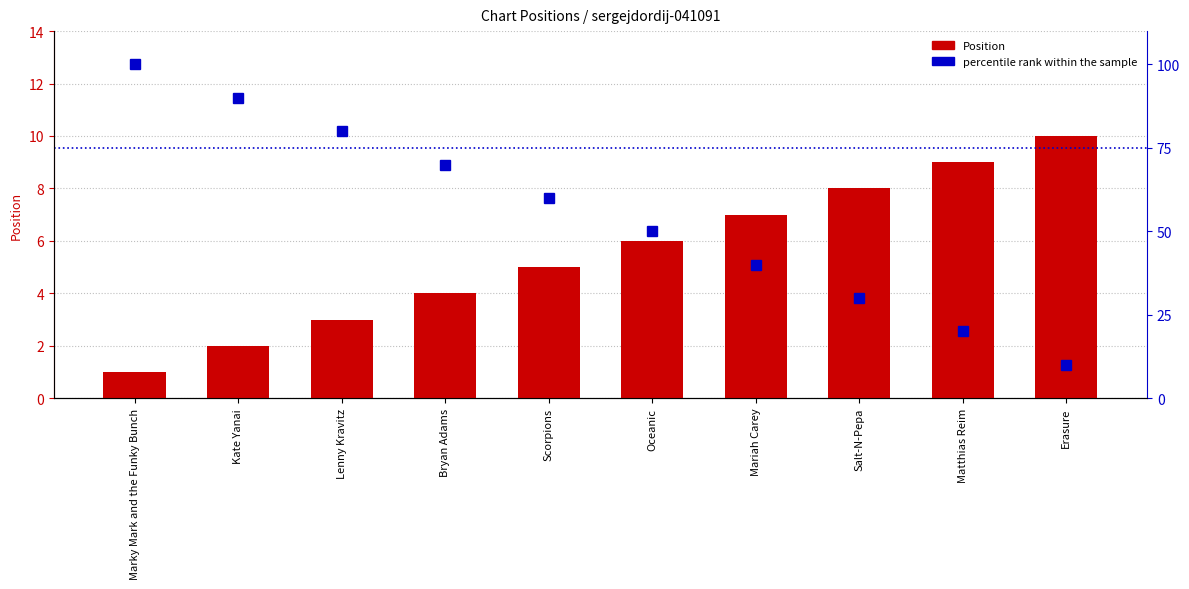

Where does the Position series first go above 6?

Mariah Carey